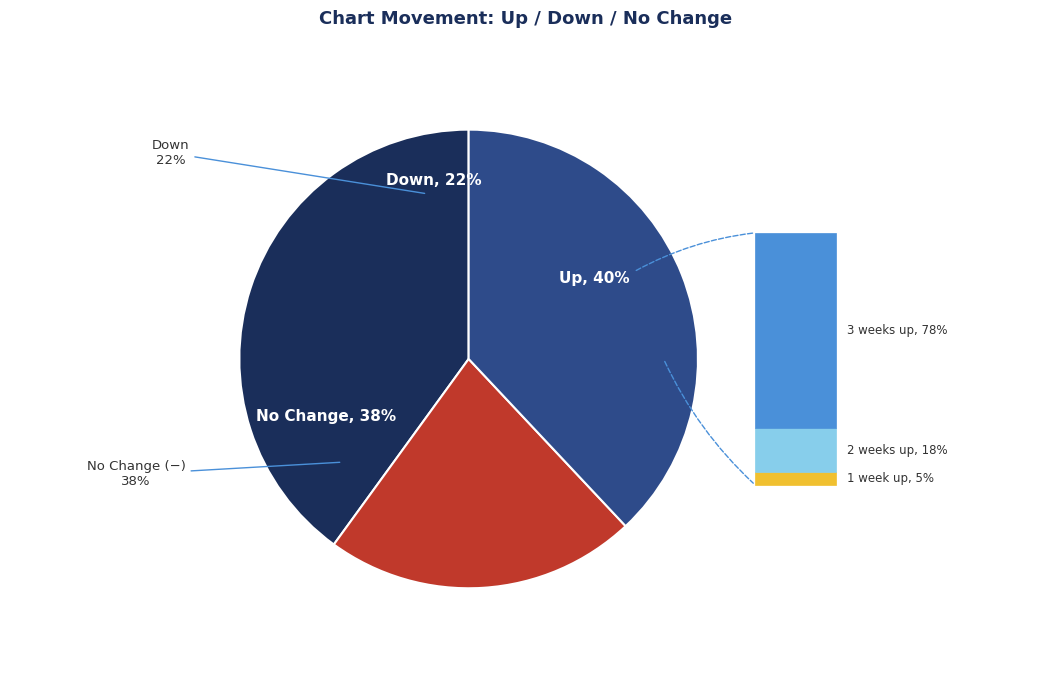

Rank the categories by value from lowest to highest.

down, -, up